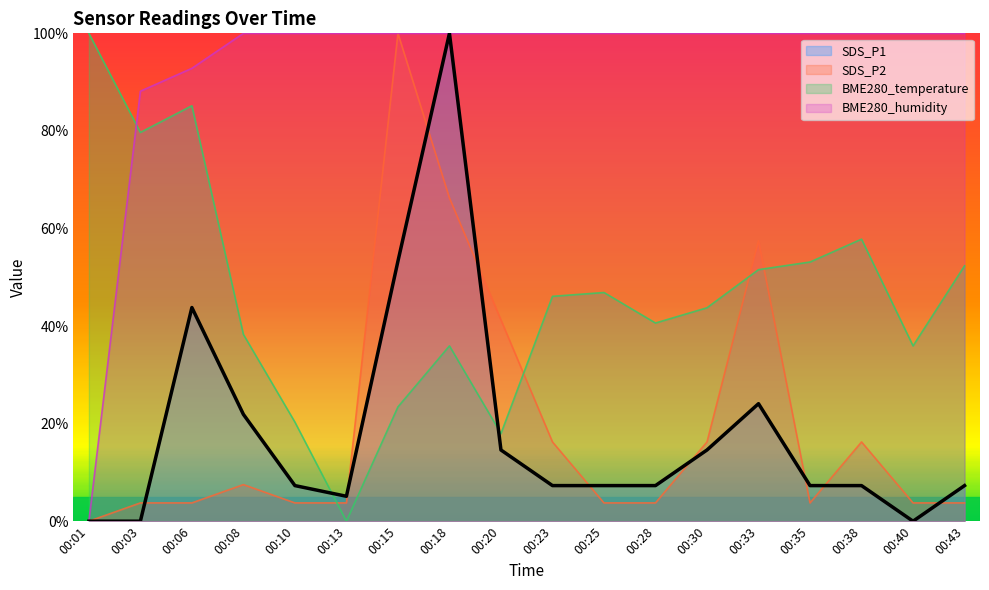

At how many categories does at least one series exceed 1?

18